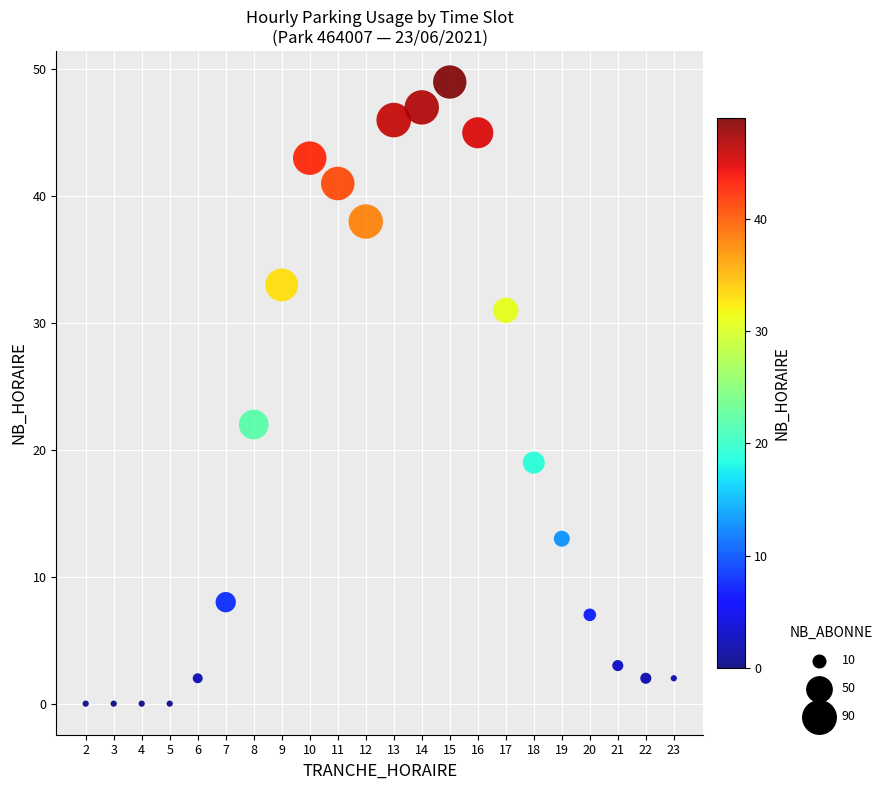

What is the range of X values (max minus min)?

21